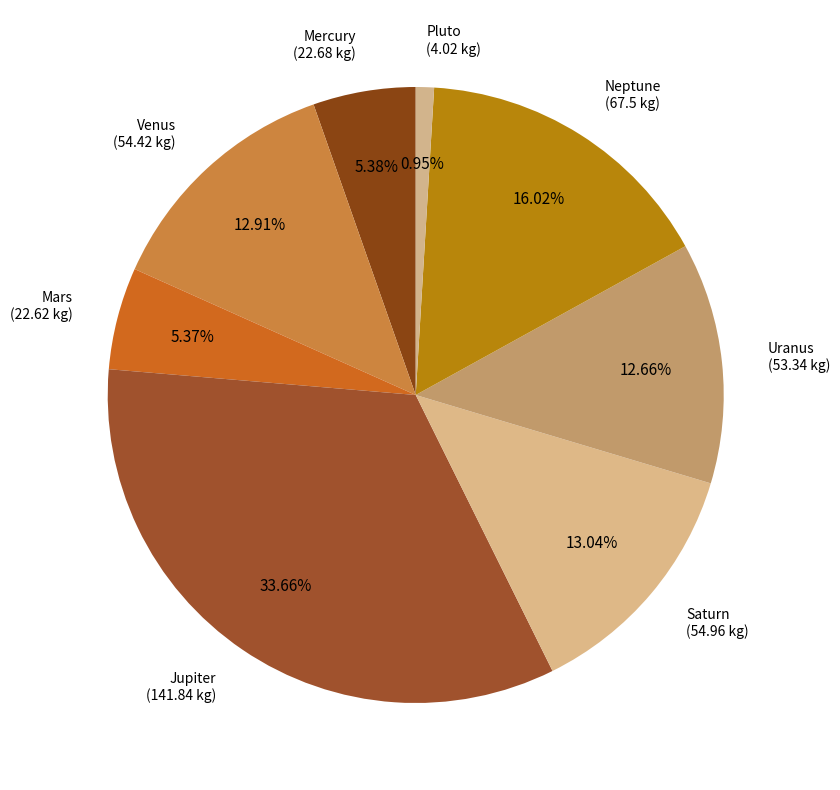

To the nearest percent, what portion does Saturn represent?

13%